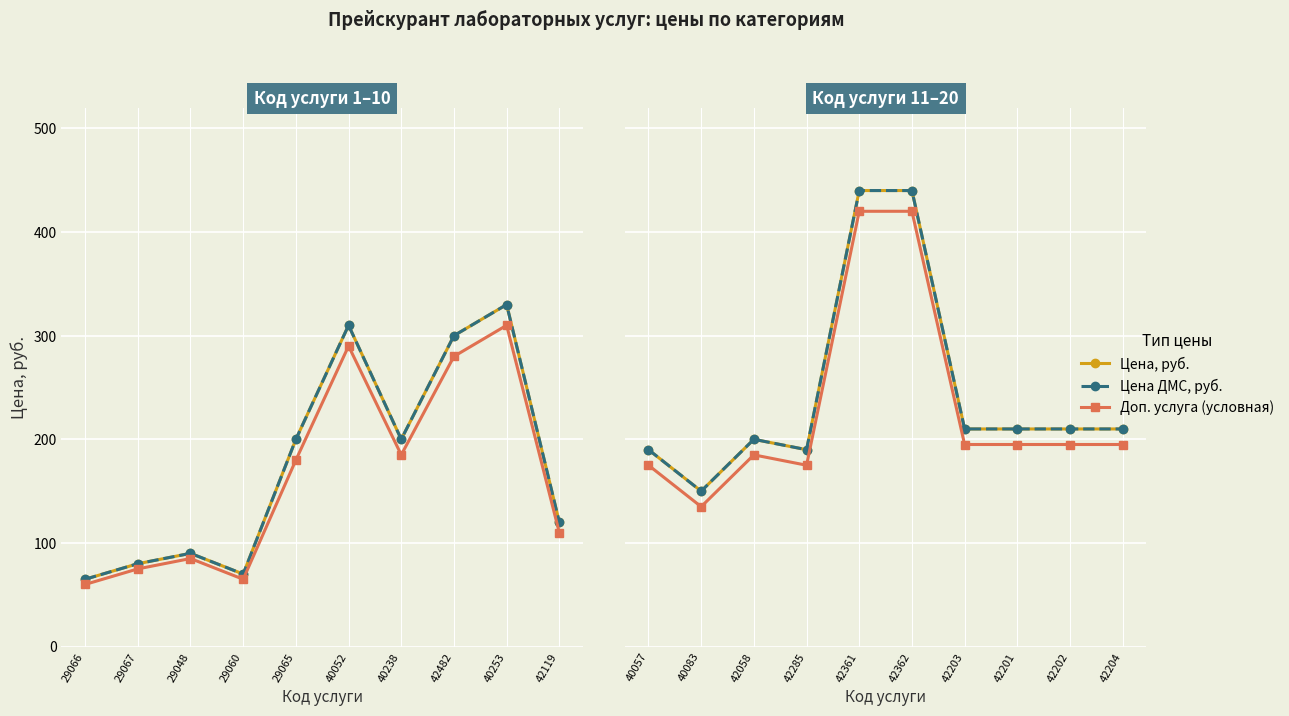

Which series has the widest spread of values?

Цена, руб.